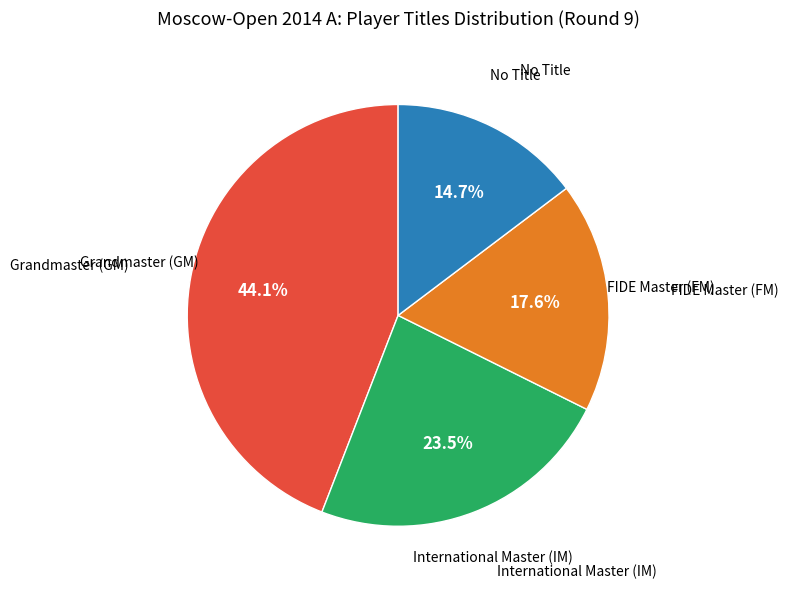

How many segments does this pie chart have?

4